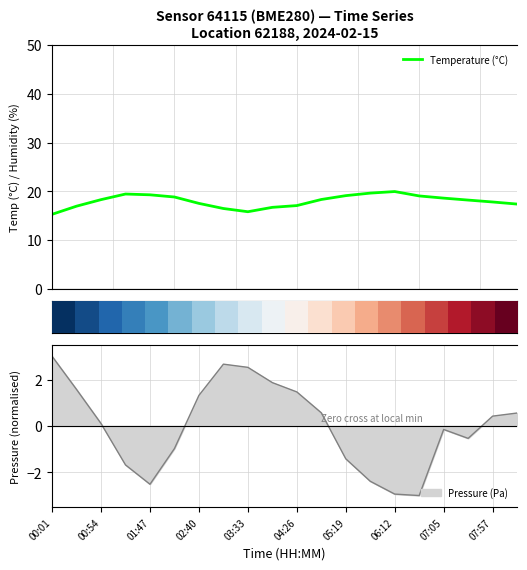

True or false: Pressure (Pa) has a value of 0.4 at 04:26.

False